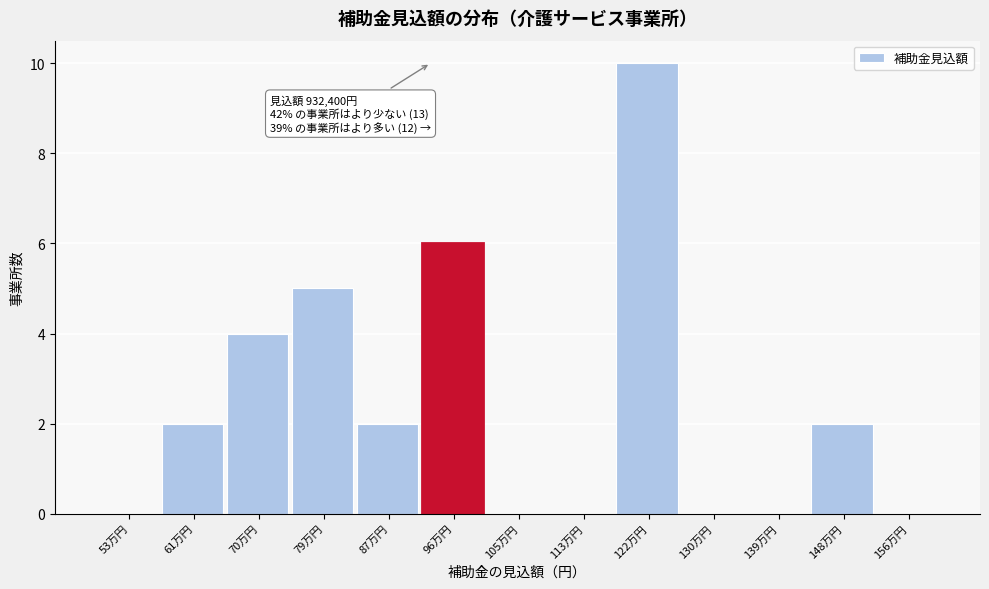

Reading left to right, extract all data points from this chart.

53万円=0	61万円=2	70万円=4	79万円=5	87万円=2	96万円=6	105万円=0	113万円=0	122万円=10	130万円=0	139万円=0	148万円=2	156万円=0